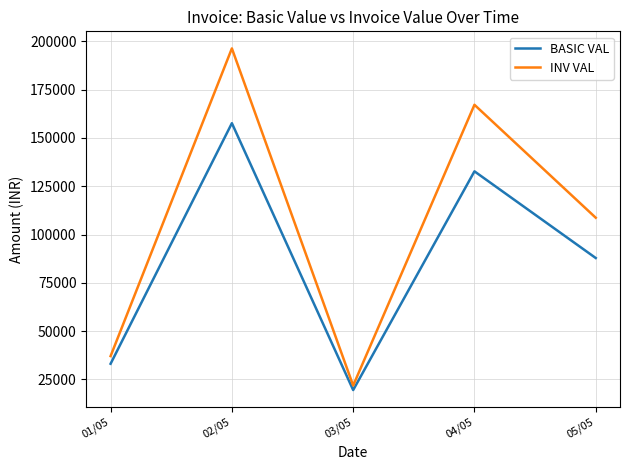

Reading left to right, what are all the values shown in this chart?

BASIC VAL: 33100.0	157632.0	19492.5	132714.0	87840.0
INV VAL: 37072.0	196345.0	21831.6	167161.9	108695.2